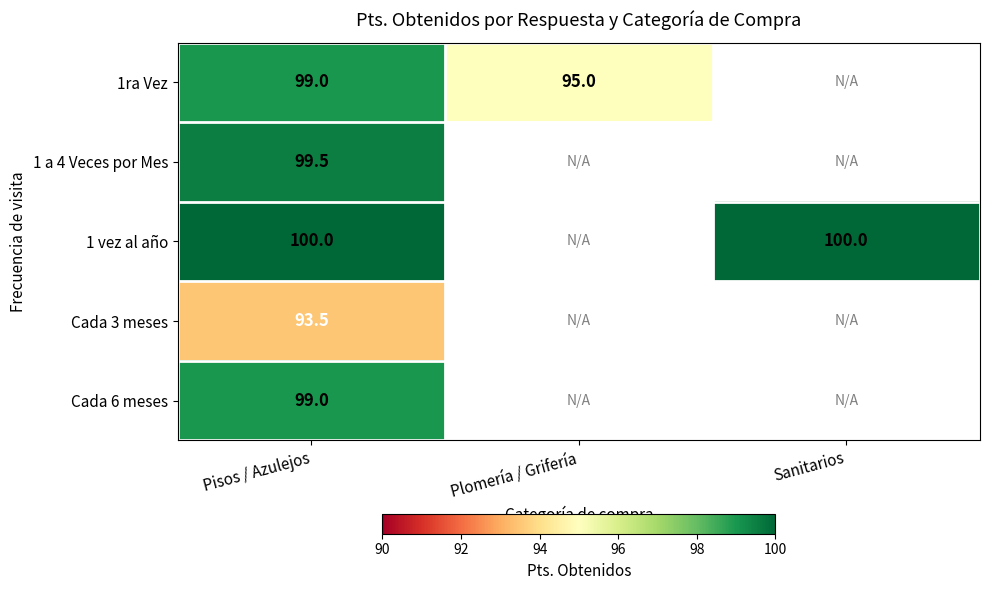

The 1 vez al año series shows 100.0 at Pisos / Azulejos. True or false?

True